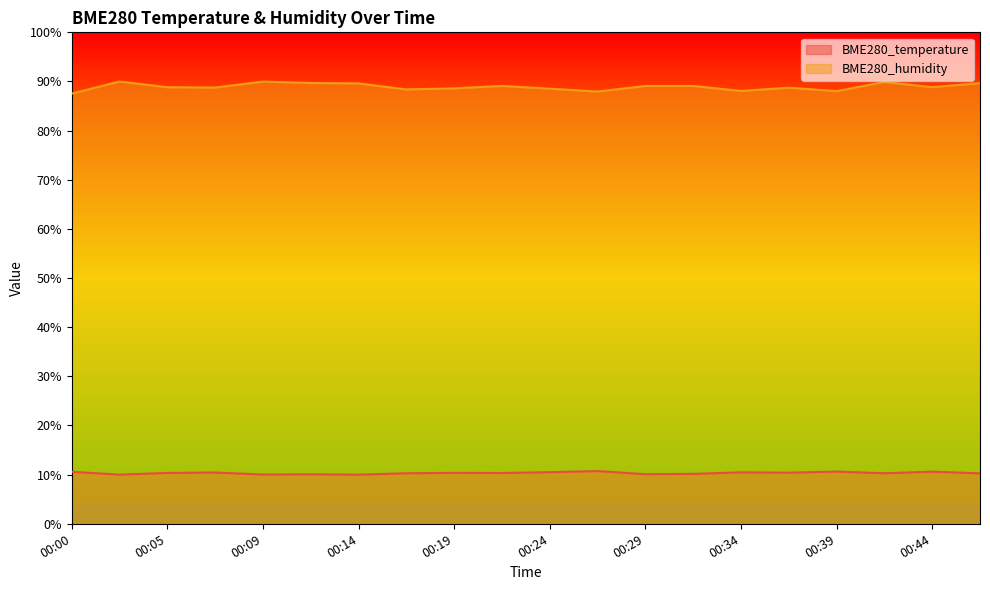

How many lines are shown in the chart?

2